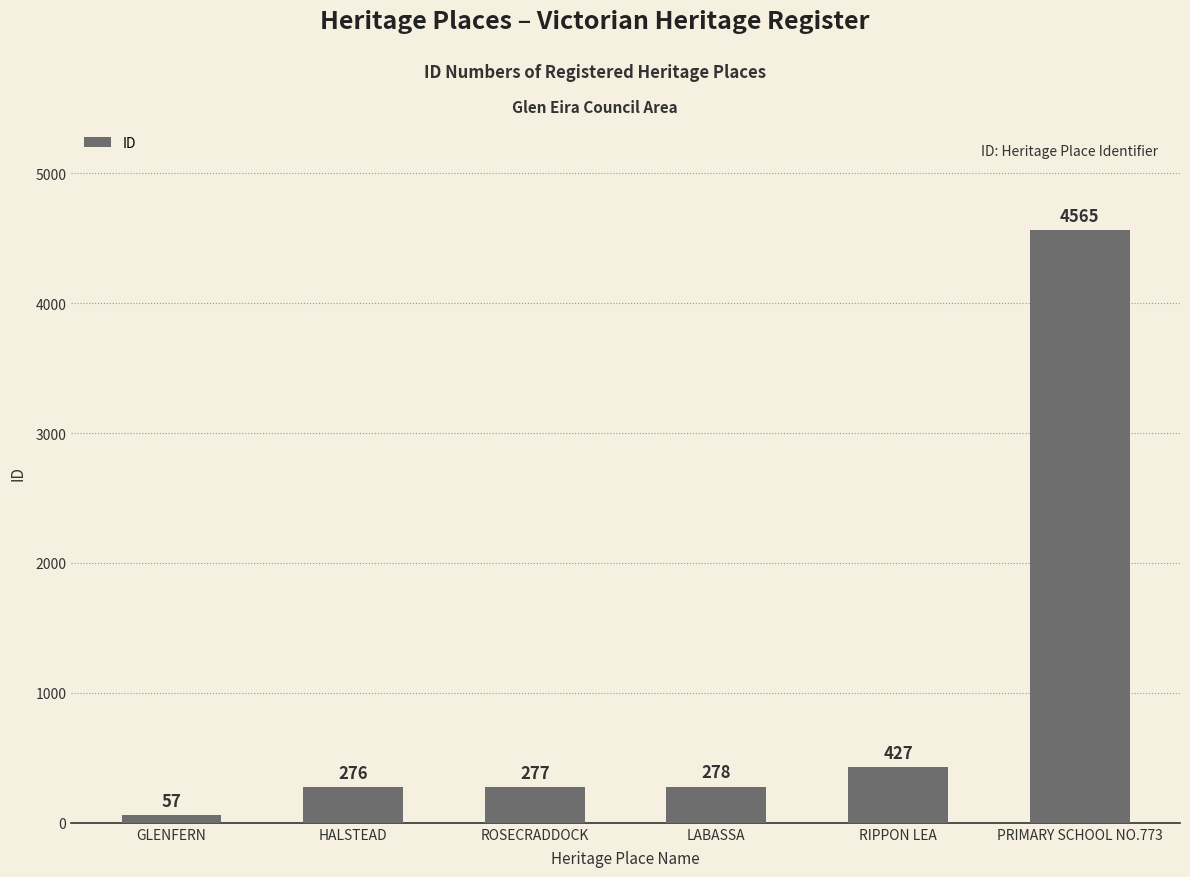

What is the label of the 1st bar from the right?

PRIMARY SCHOOL NO.773